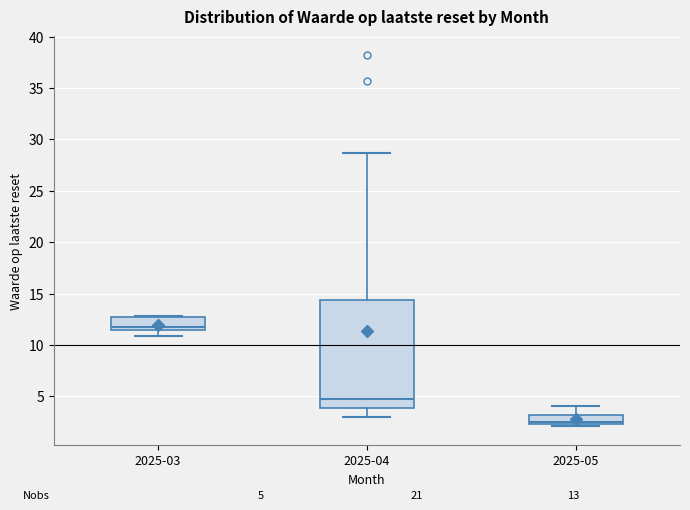

Which box has the lowest median line?

2025-05